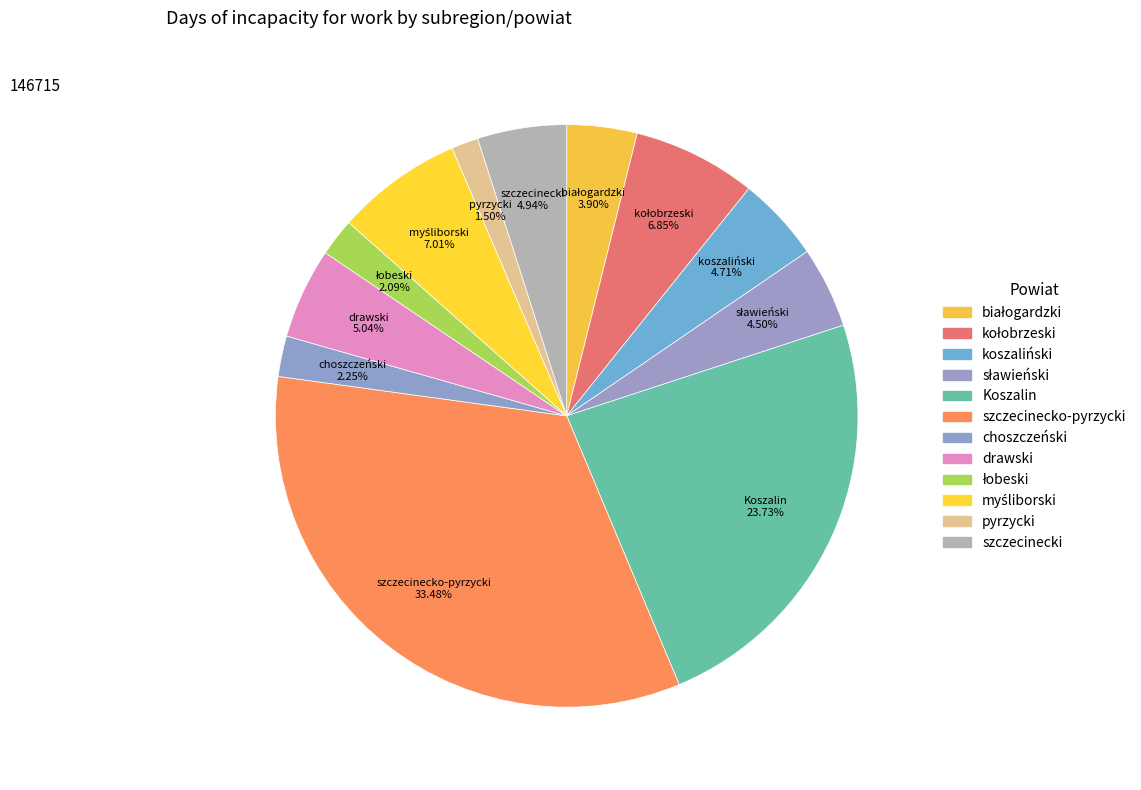

Between Koszalin and łobeski, which is larger?

Koszalin